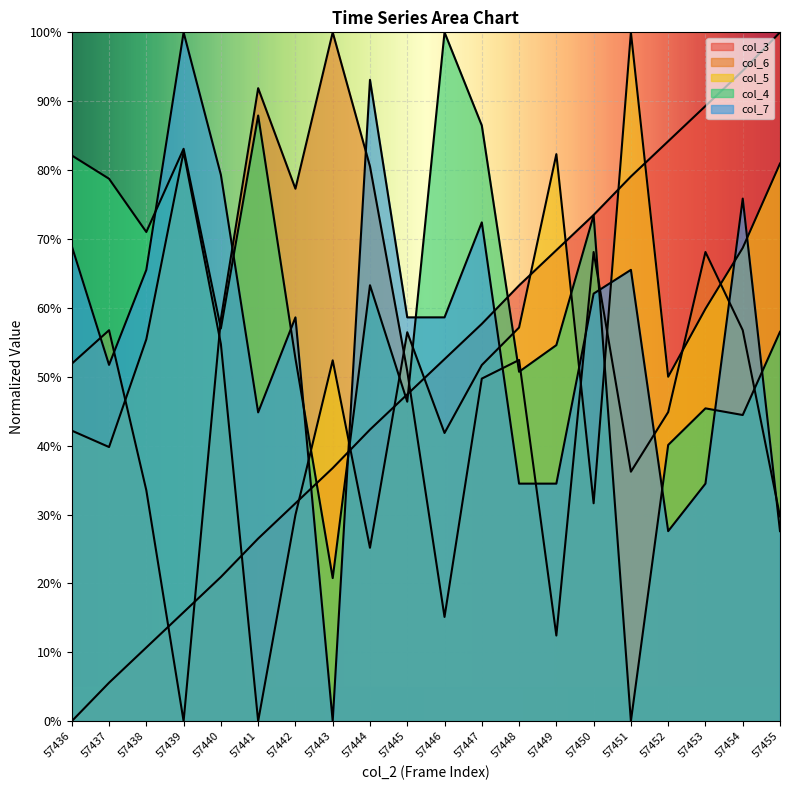

How many interior local valleys does the col_4 series have?

7